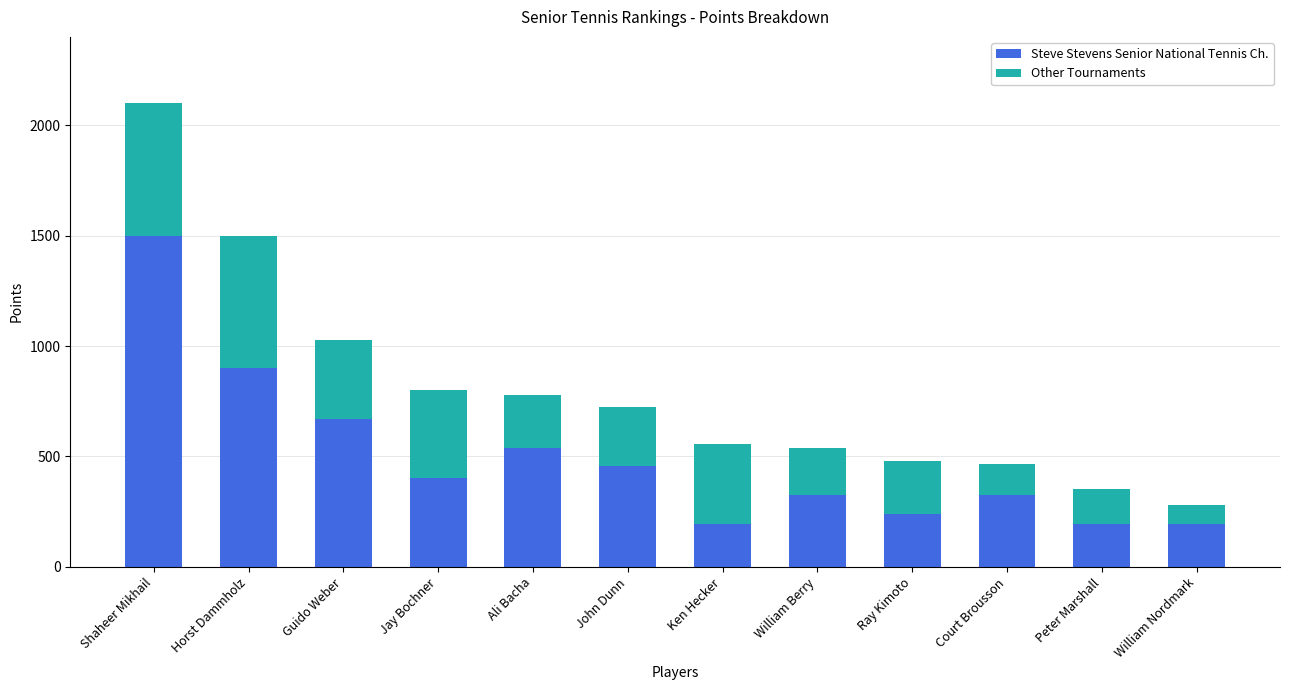

Where does the Steve Stevens Senior National Tennis Ch. series first go above 400?

Shaheer Mikhail